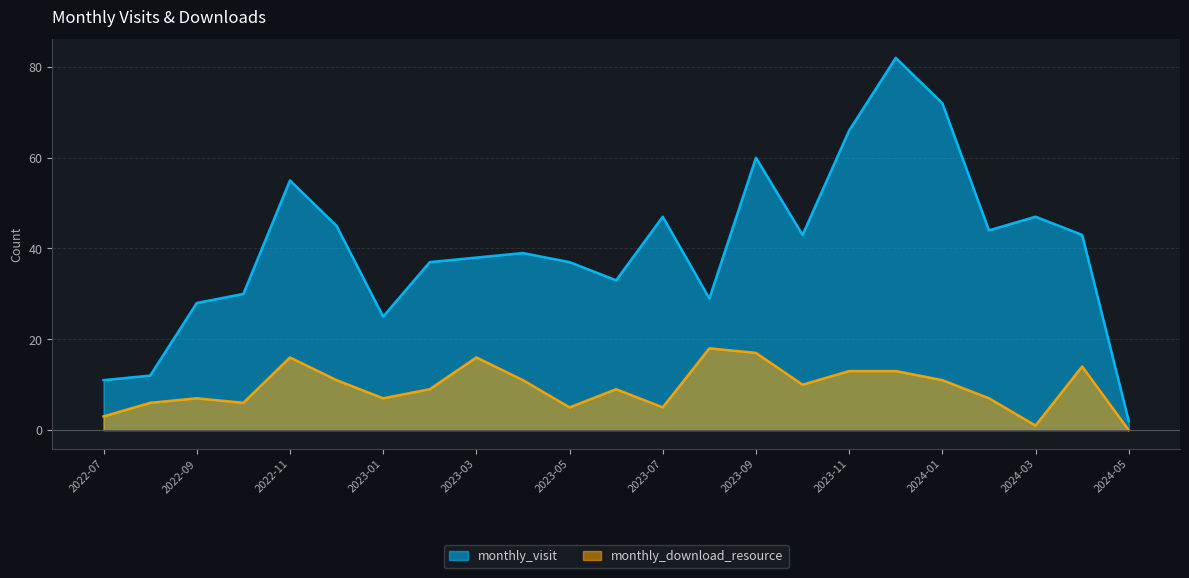

How many interior local valleys does the monthly_download_resource series have?

6